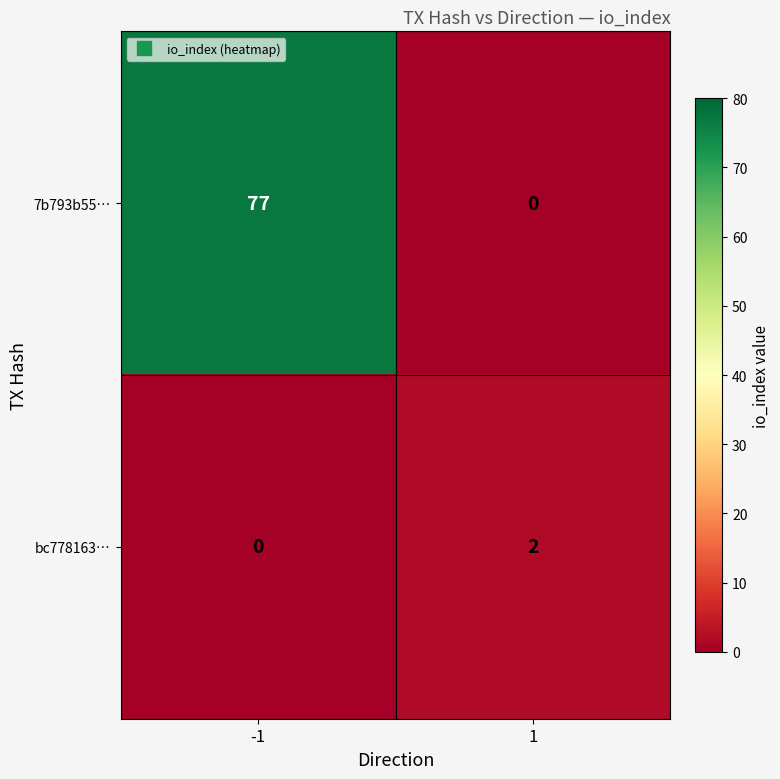

Reading left to right, what are all the values shown in this chart?

7b793b55…: 77	0
bc778163…: 0	2